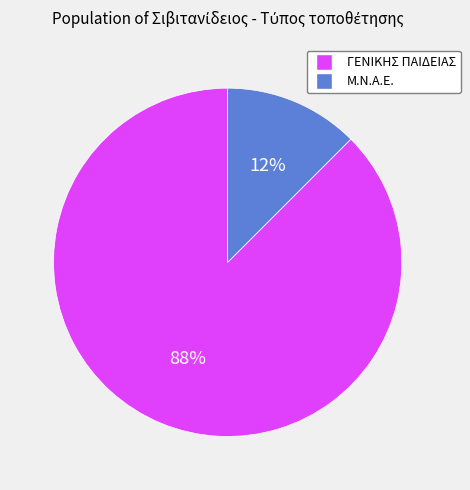

The ΓΕΝΙΚΗΣ ΠΑΙΔΕΙΑΣ slice represents 82% of the pie. True or false?

False